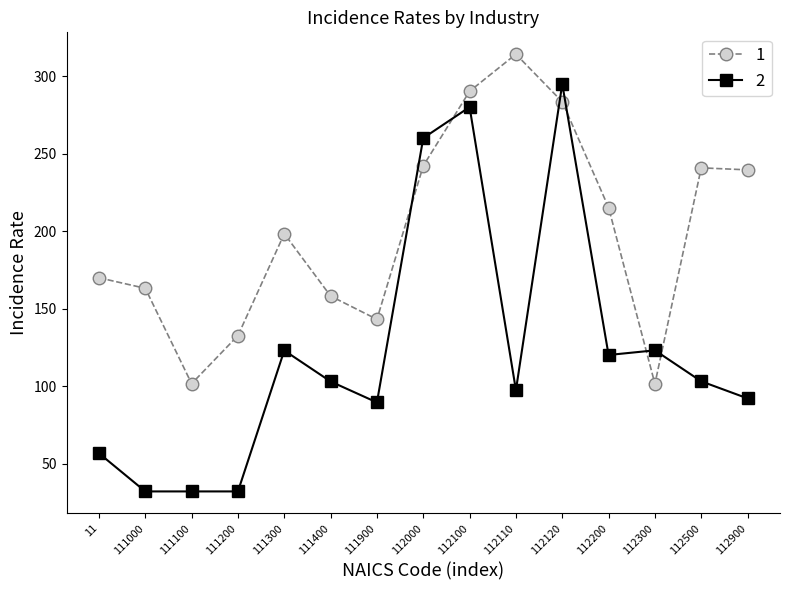

What is the difference between the highest and lowest values at 112000?

17.9